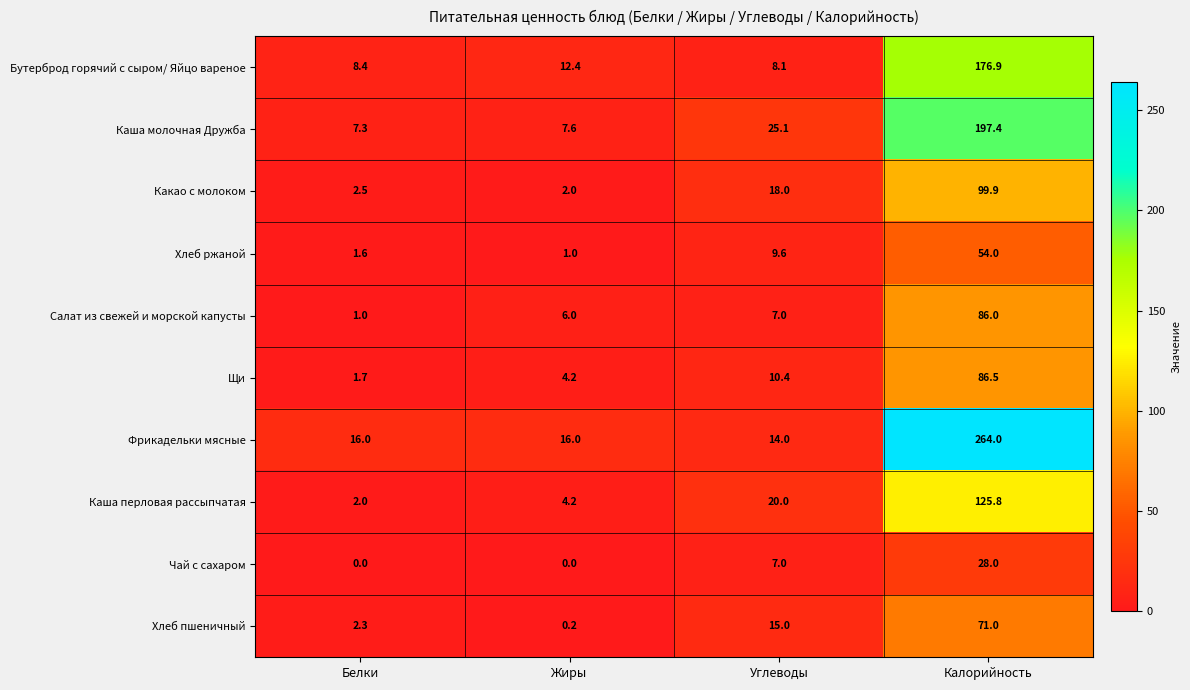

List the series in order of their peak value, lowest first.

Чай с сахаром, Хлеб ржаной, Хлеб пшеничный, Салат из свежей и морской капусты, Щи, Какао с молоком, Каша перловая рассыпчатая, Бутерброд горячий с сыром/ Яйцо вареное, Каша молочная Дружба, Фрикадельки мясные